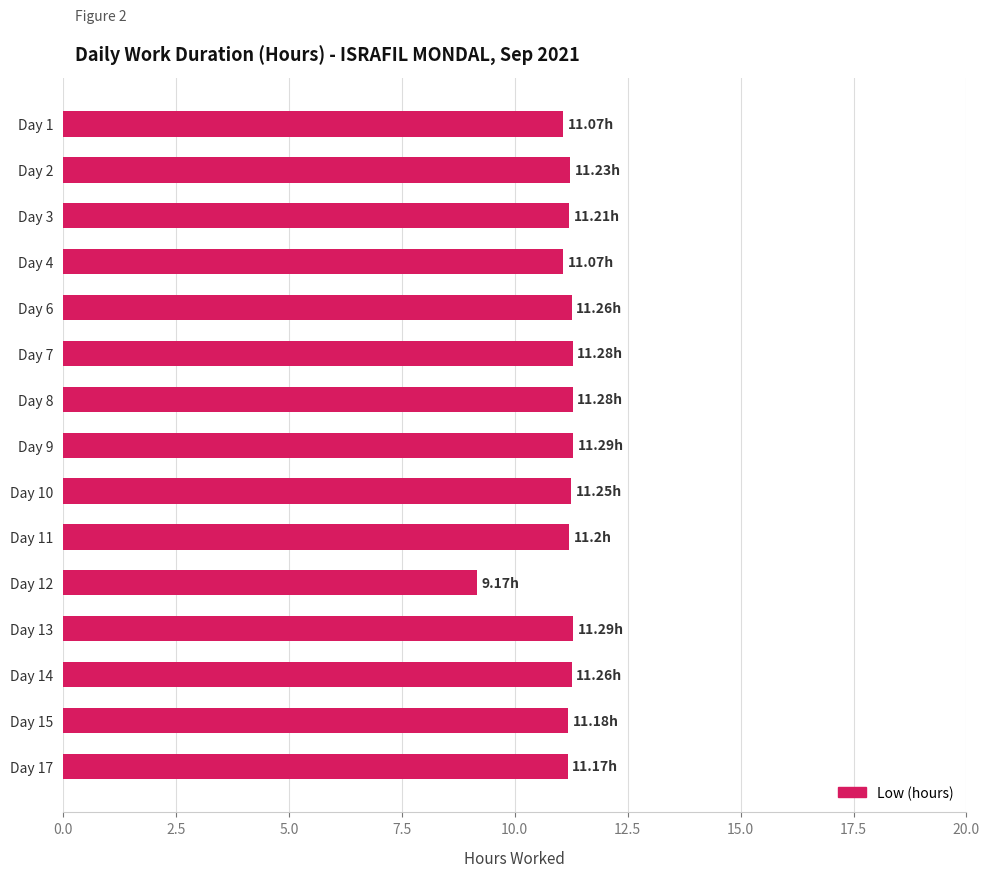

What is the ratio of the value at Day 3 to the value at Day 17?

1.0